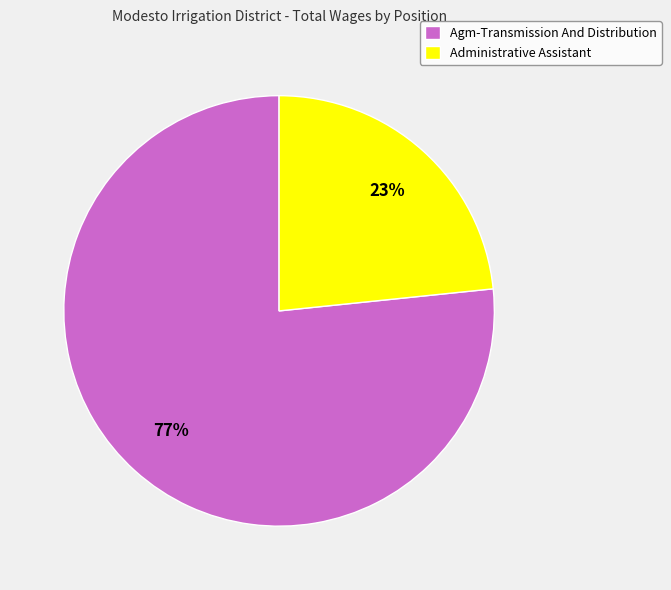

To the nearest percent, what is the average slice percentage?

50%